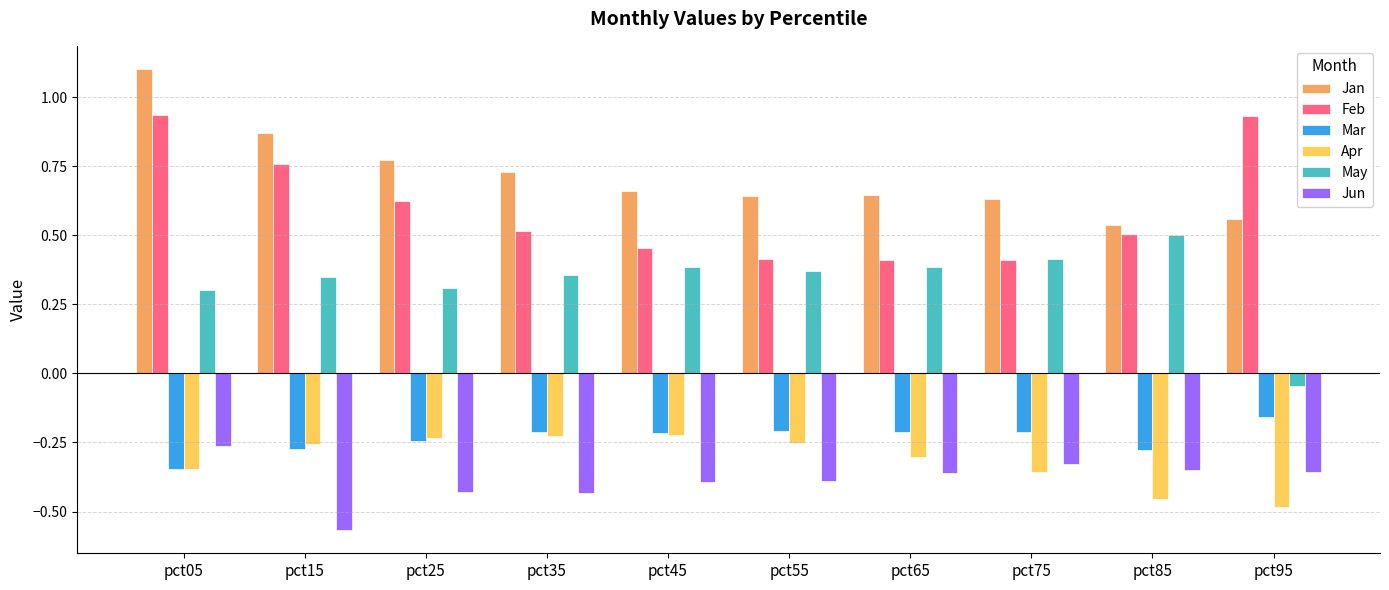

What are all the series names shown in the legend?

Jan, Feb, Mar, Apr, May, Jun